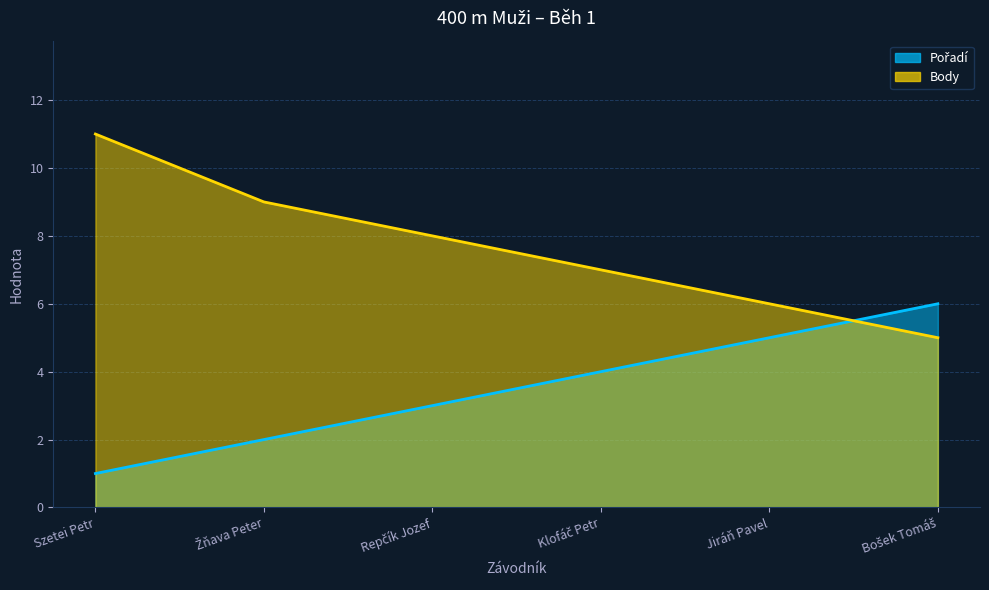

Which series has the largest total across all categories?

Body